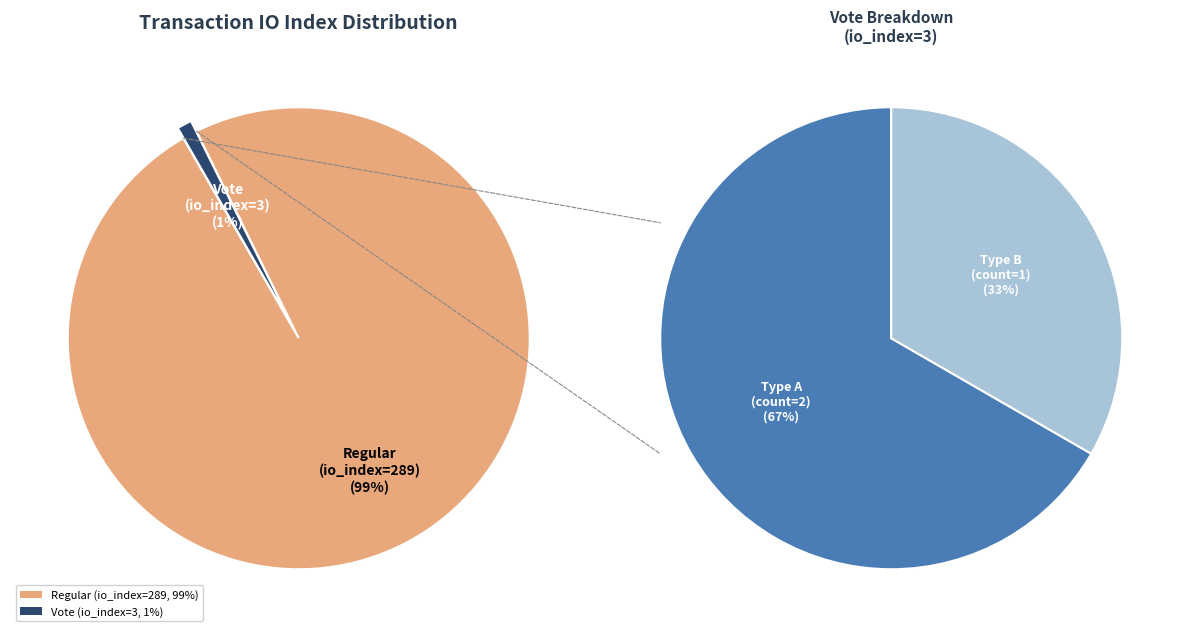

Which category accounts for the majority?

Regular (io_index=289)